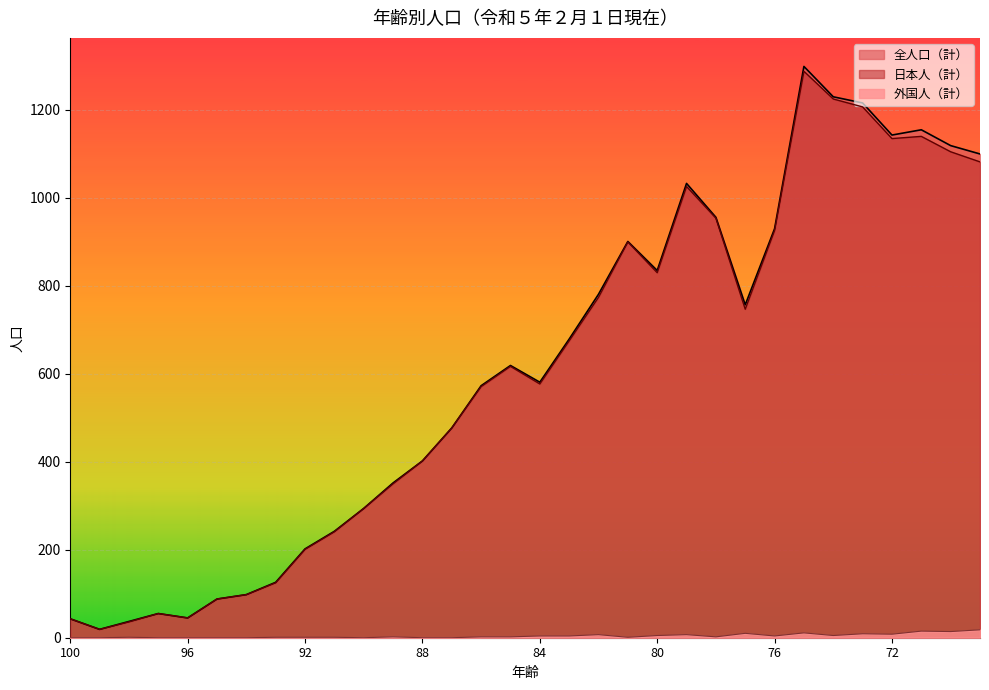

What value does the 全人口（計） series have at 87, to the nearest 100?

500